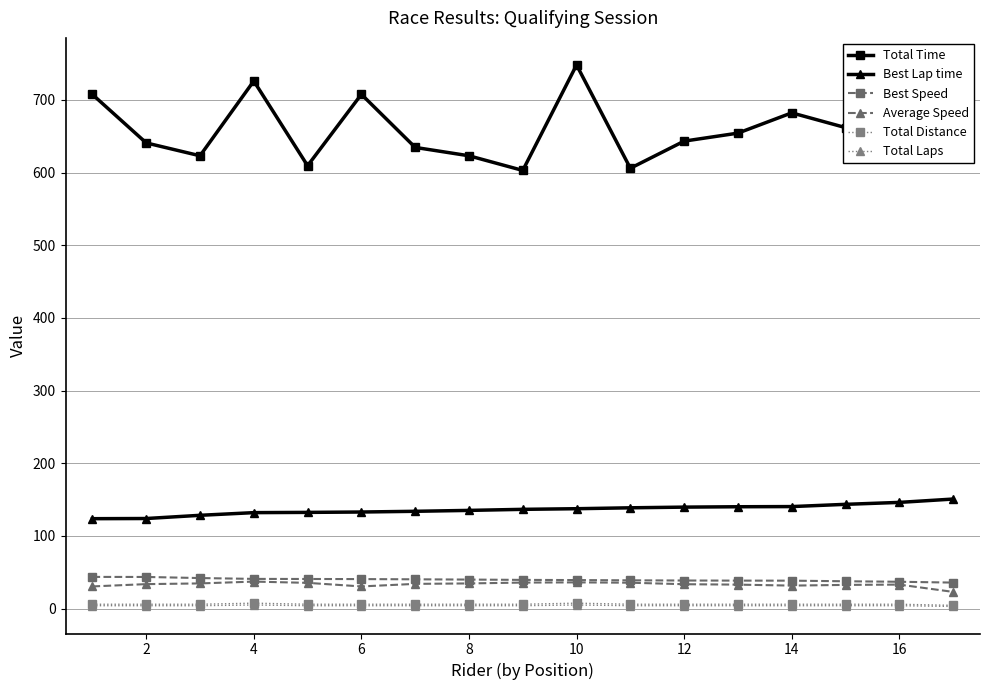

At how many categories does at least one series exceed 241?

17